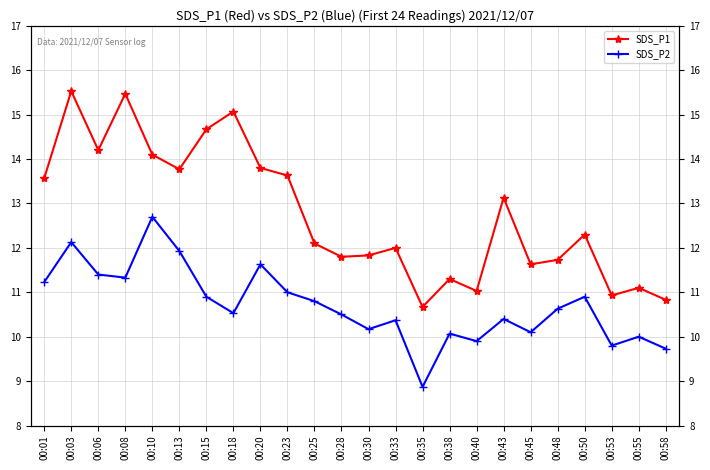

True or false: SDS_P2 and SDS_P1 cross at least once.

False